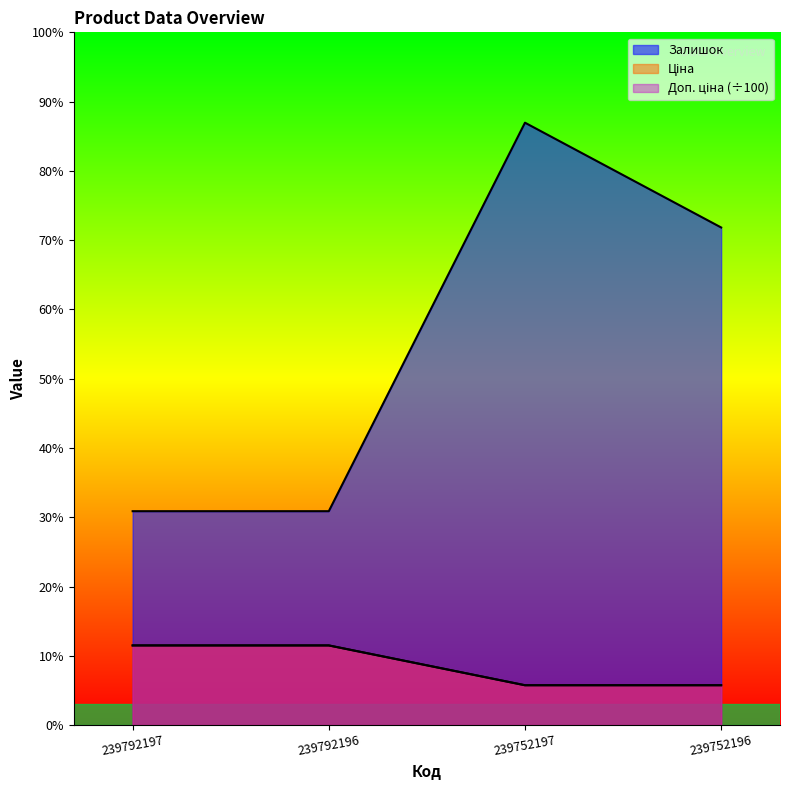

True or false: Доп. ціна has more than 1 interior local peaks.

False